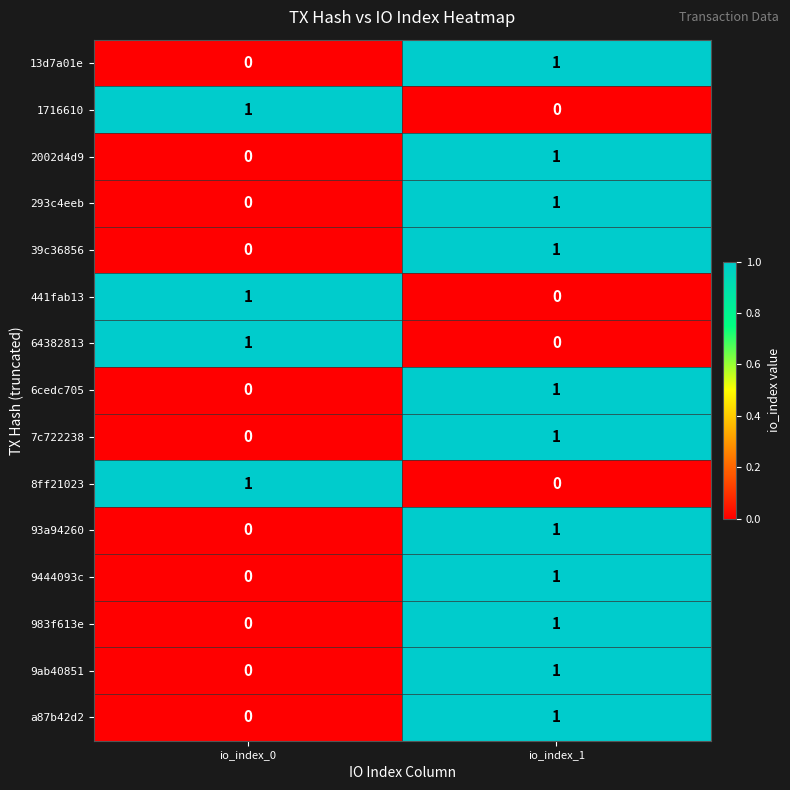

Rank the categories by 39c36856 value from highest to lowest.

io_index_1, io_index_0